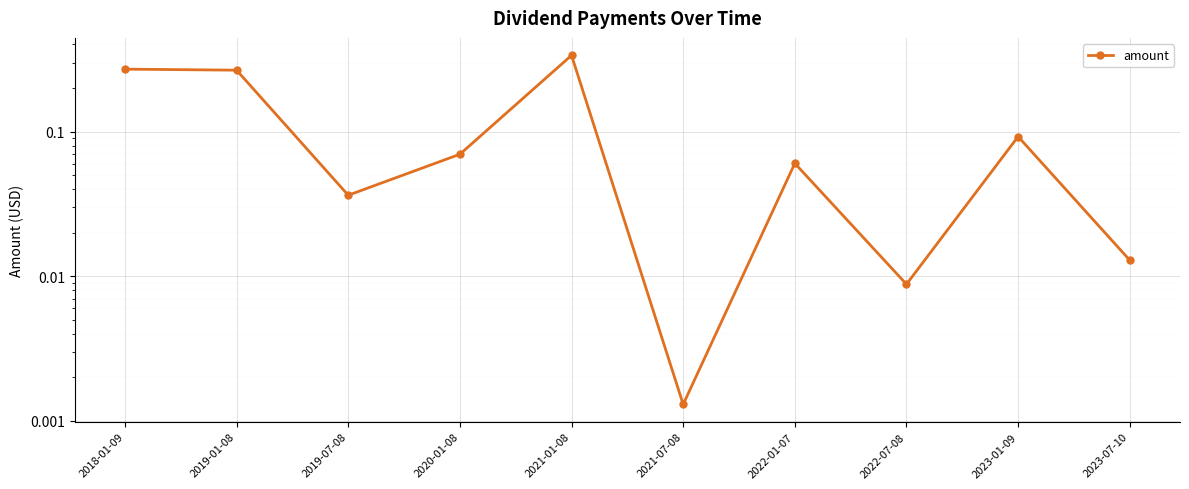

How many lines are shown in the chart?

1